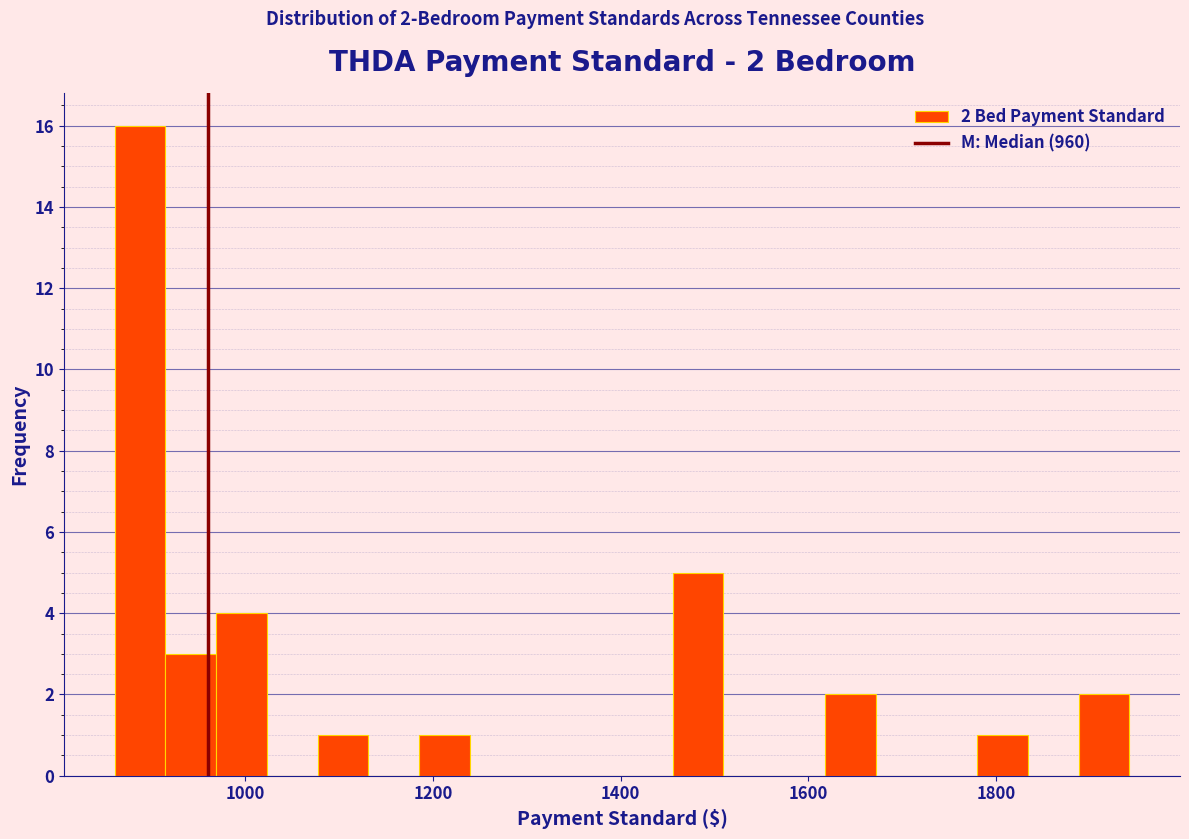

Around what value on the x-axis is the tallest bar? Give the approximate position of its centre, as read against the axis.

880